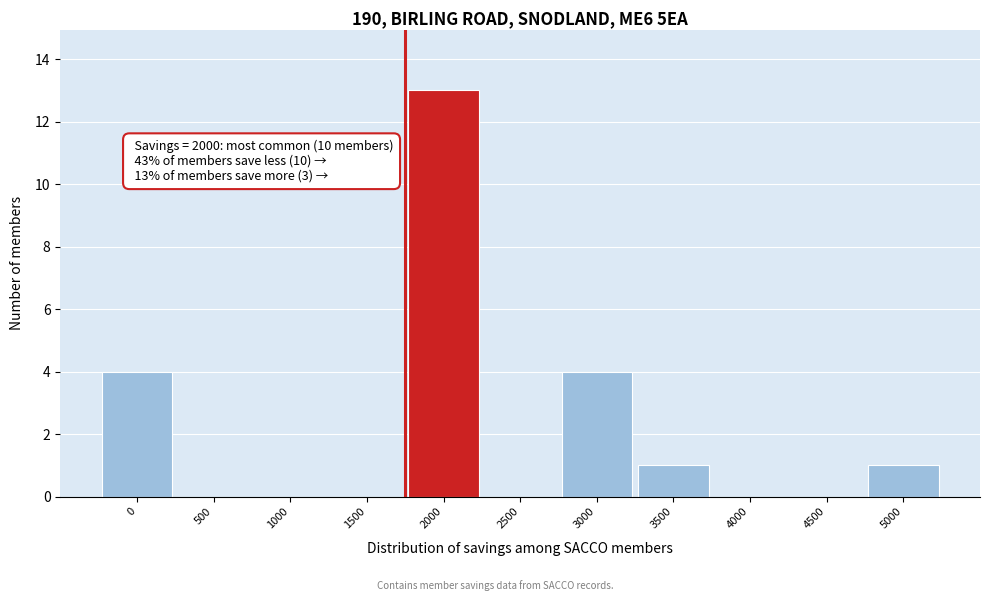

Reading left to right, list all the values displayed in this chart.

0=4	500=0	1000=0	1500=0	2000=13	2500=0	3000=4	3500=1	4000=0	4500=0	5000=1